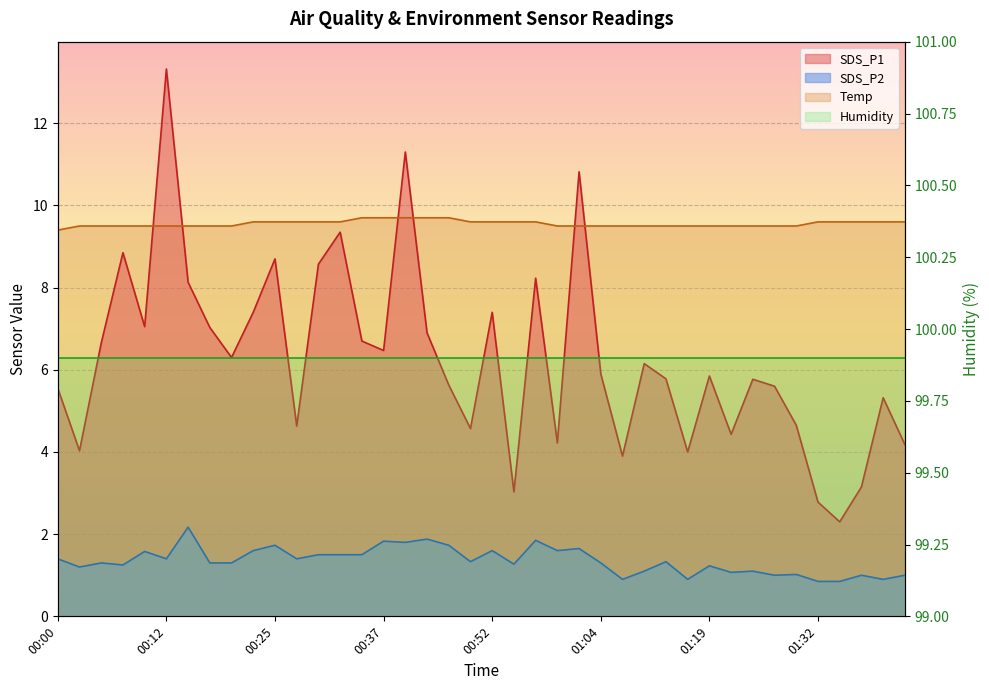

What is the maximum value for SDS_P1?

13.3